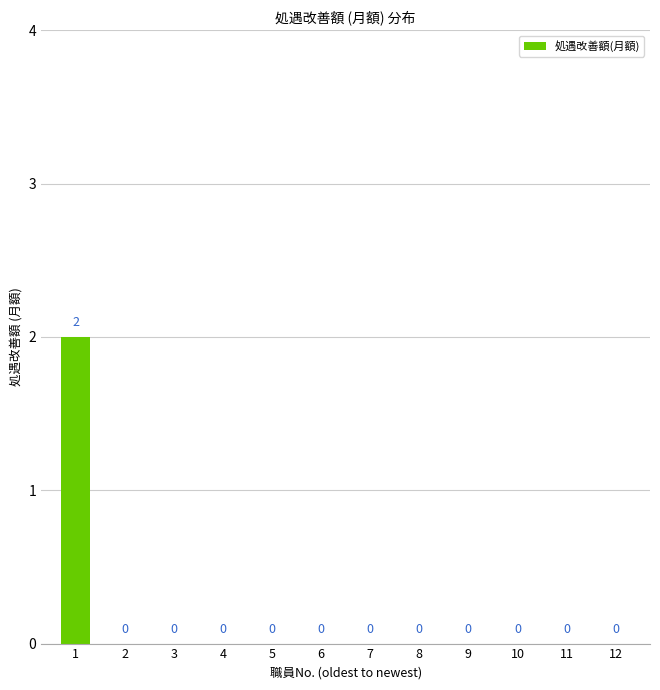

Reading left to right, transcribe all the data shown in this chart.

1=2	2=0	3=0	4=0	5=0	6=0	7=0	8=0	9=0	10=0	11=0	12=0